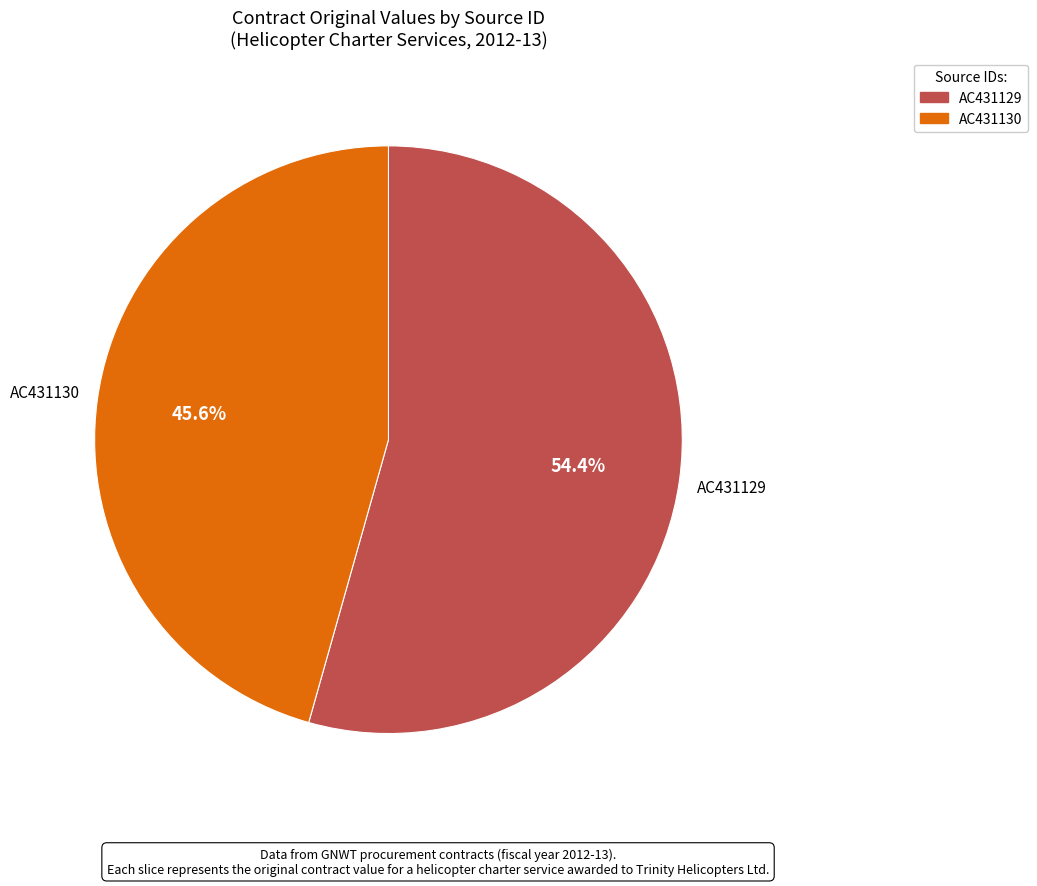

Do AC431130 and AC431129 together represent more than half of the pie?

Yes